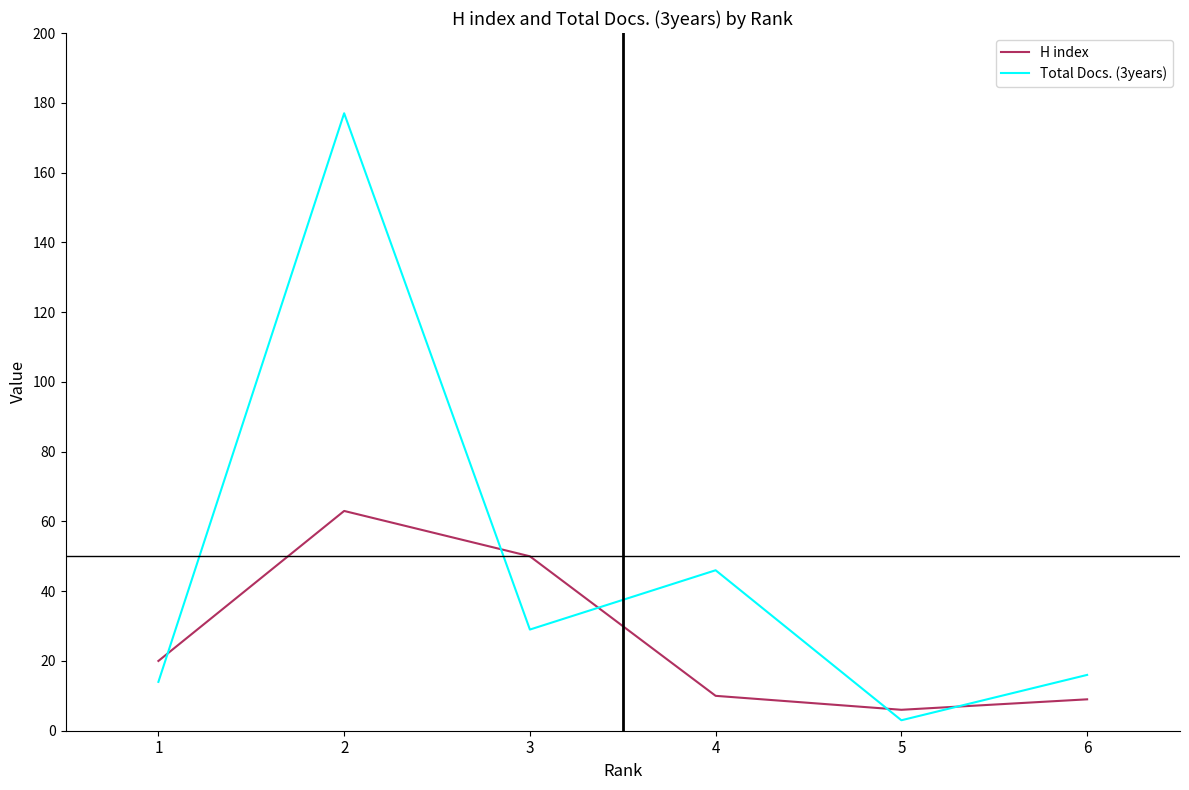

After their last crossing, which series has the higher values: H index or Total Docs. (3years)?

Total Docs. (3years)